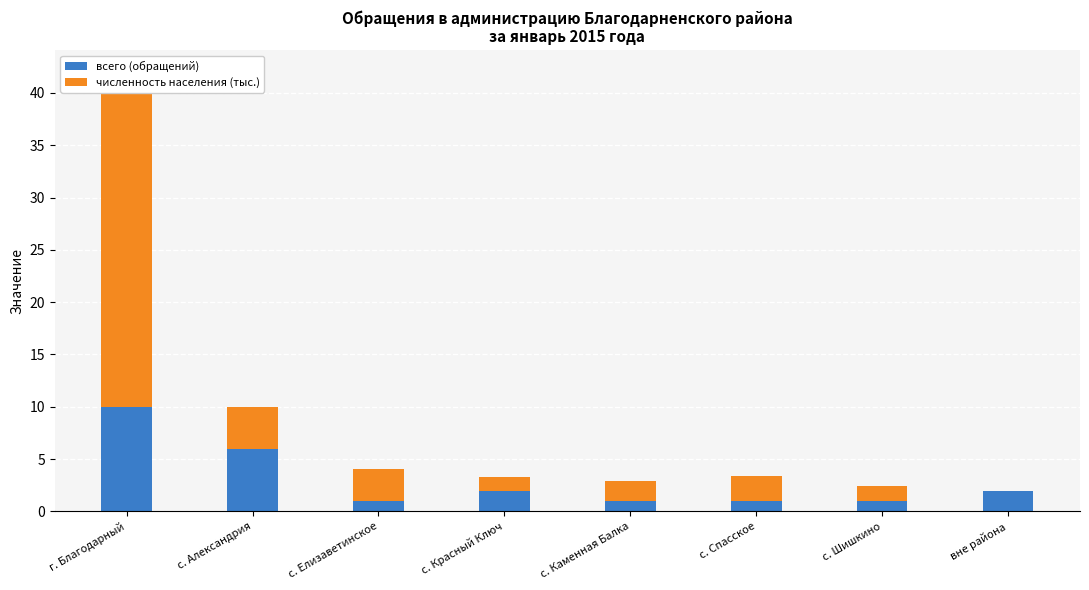

What is the difference between the highest and lowest values at с. Каменная Балка?

0.9